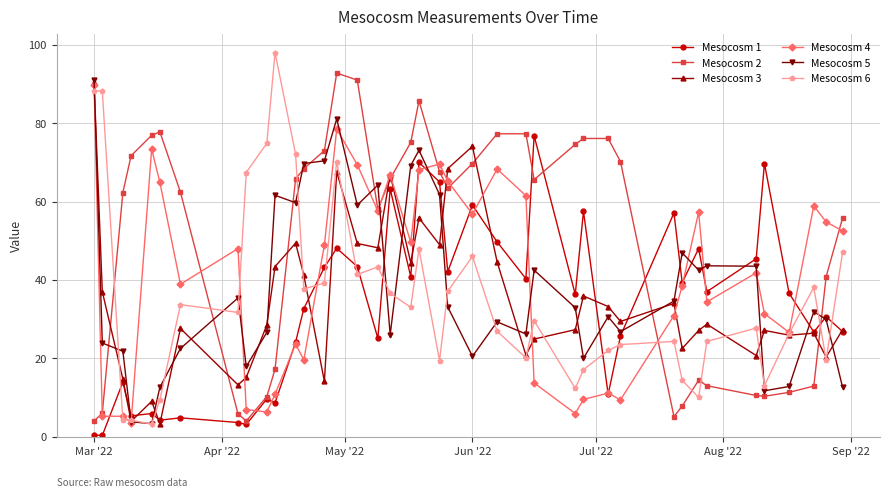

What is the maximum value shown in the chart?

98.0